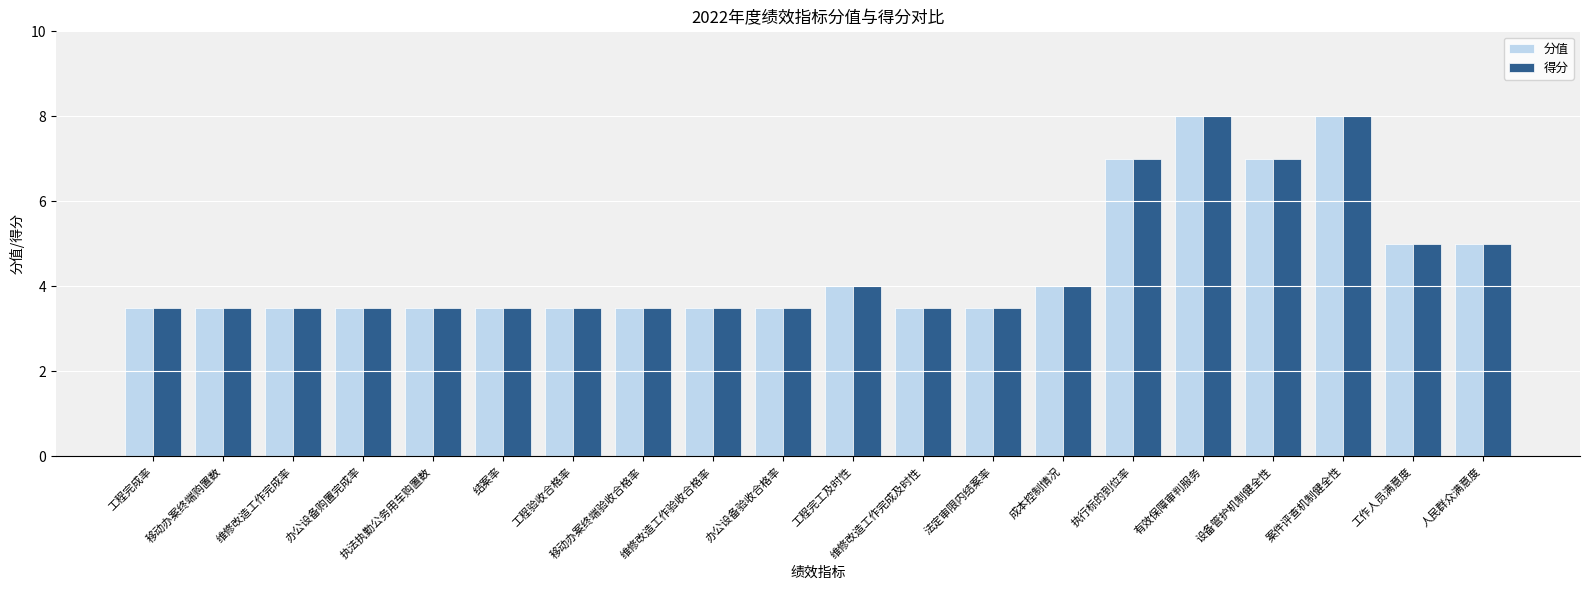

Does the chart contain stacked bars?

No